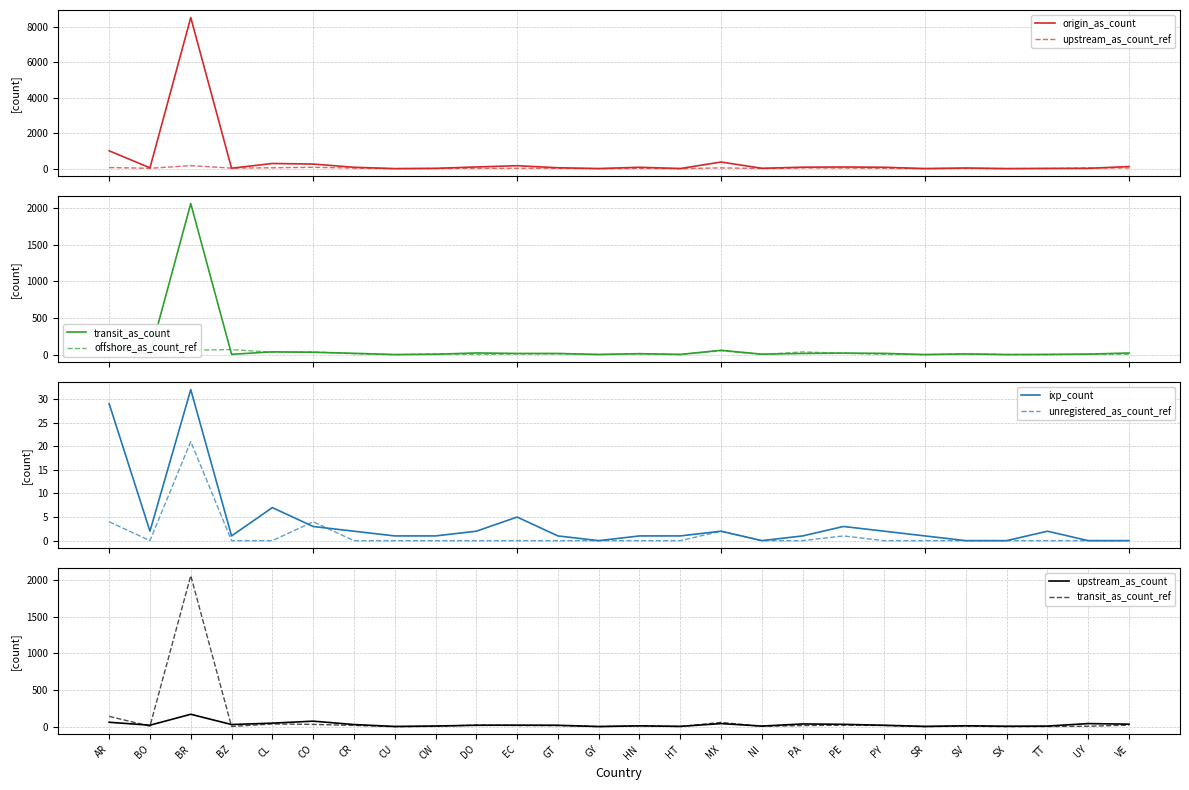

Rank the categories by origin_as_count value from lowest to highest.

CU, SX, SR, GY, HT, TT, CW, UY, NI, BZ, SV, BO, GT, CR, HN, PY, PA, PE, DO, VE, EC, CO, CL, MX, AR, BR